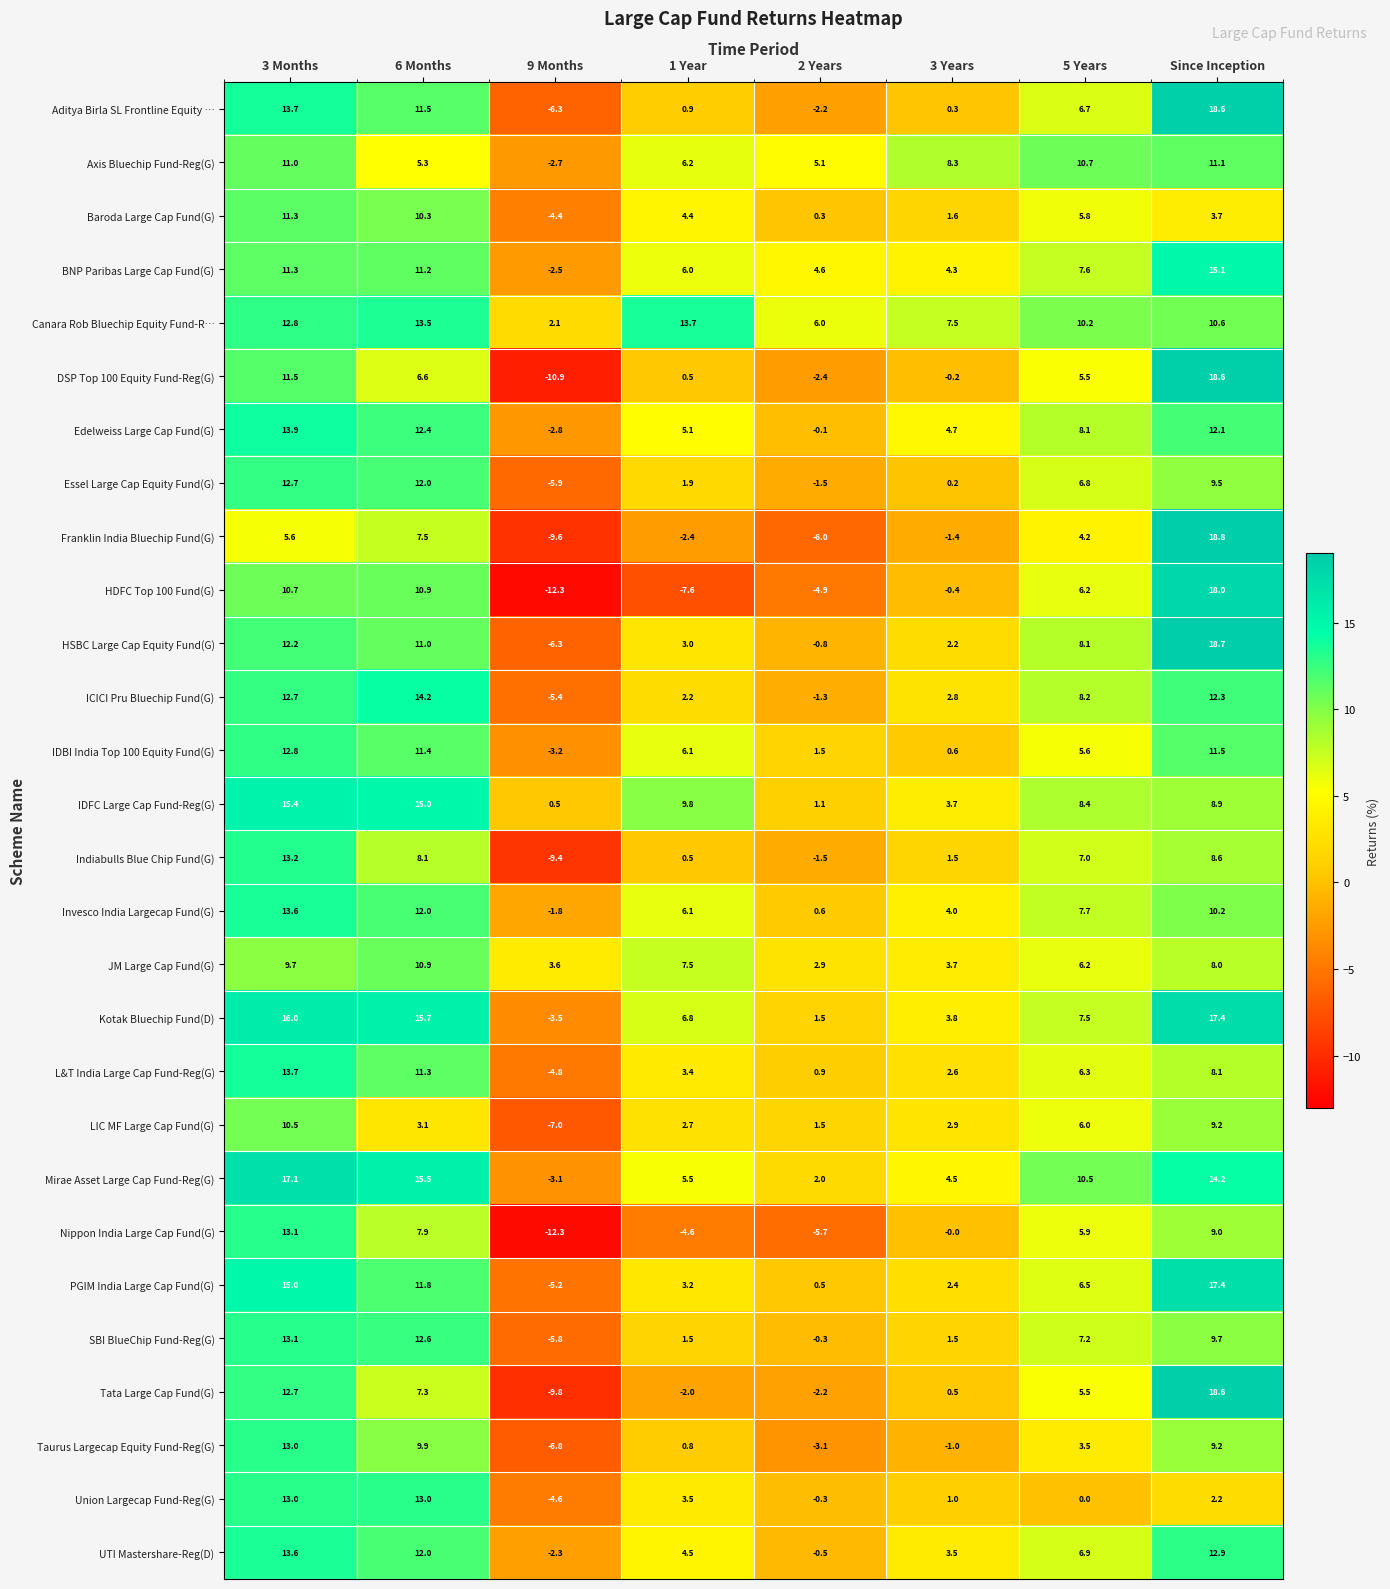

List the labels in order of Canara Rob Bluechip Equity Fund-R… value, largest first.

1 Year, 6 Months, 3 Months, Since Inception, 5 Years, 3 Years, 2 Years, 9 Months